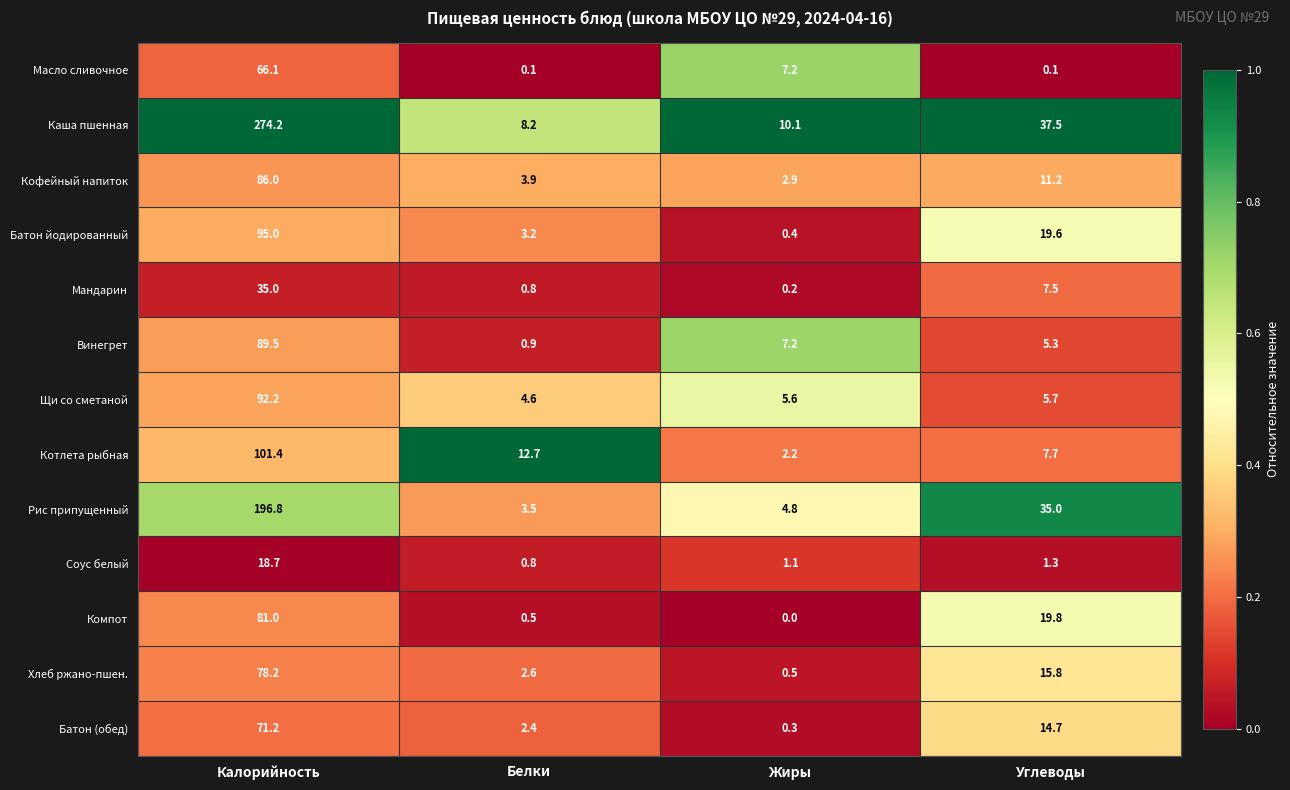

What is the spread (max minus min) of values at Углеводы?

37.4